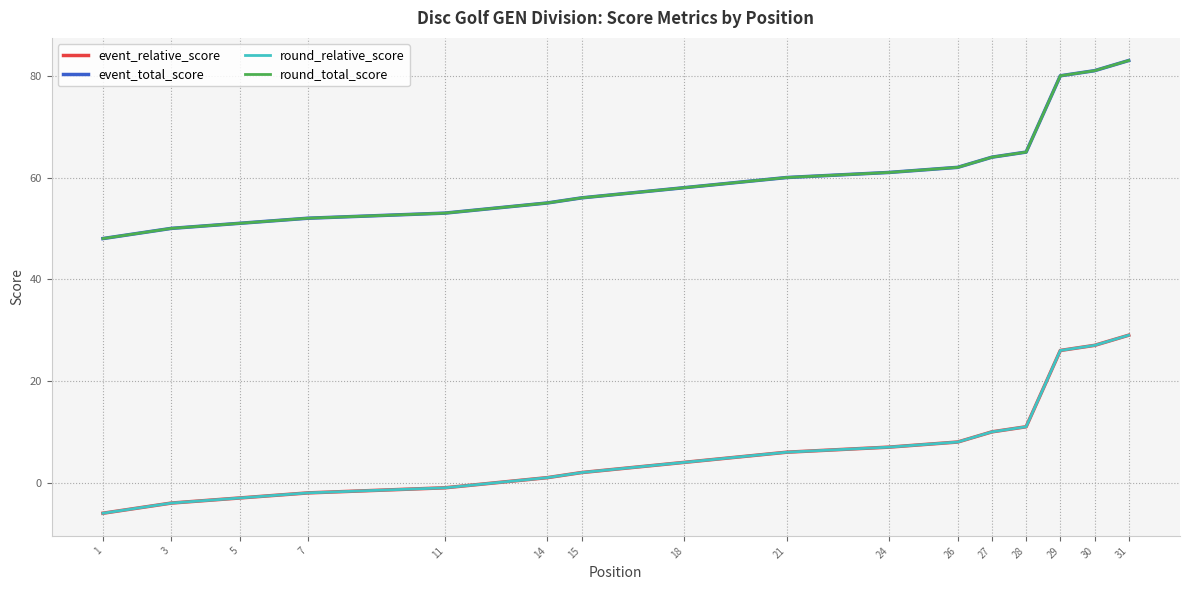

What is the lowest value of the round_total_score series?

48